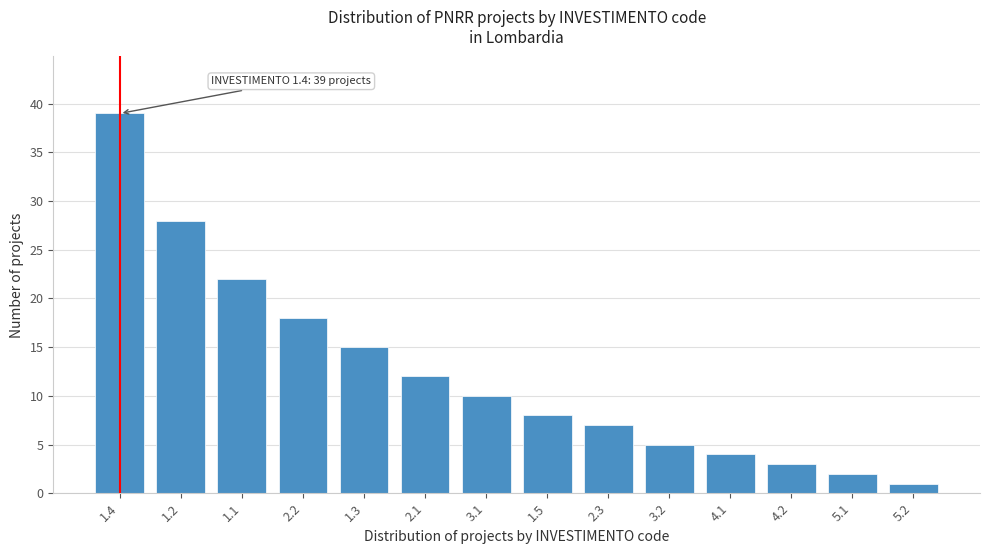

Reading left to right, transcribe all the data shown in this chart.

1.4=39	1.2=28	1.1=22	2.2=18	1.3=15	2.1=12	3.1=10	1.5=8	2.3=7	3.2=5	4.1=4	4.2=3	5.1=2	5.2=1